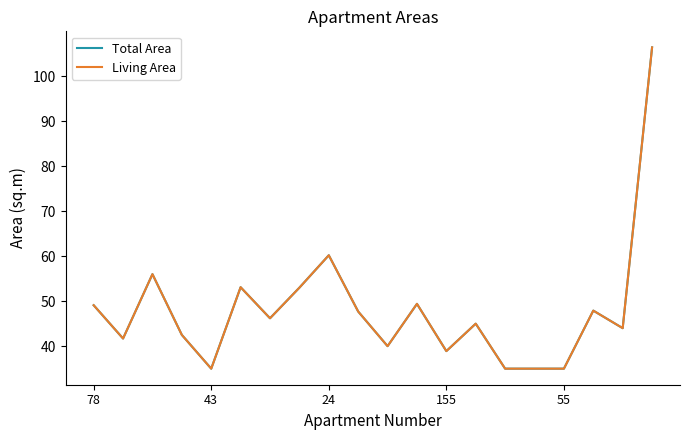

Does the chart display data point markers on the line(s)?

No